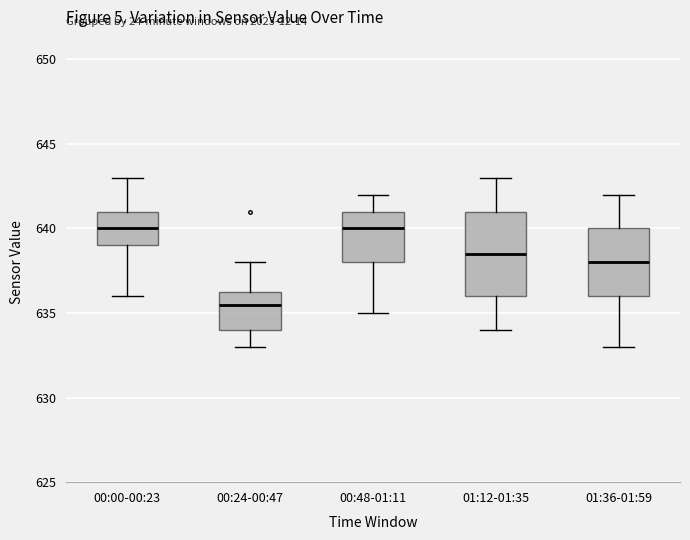

Reading left to right, read every box against the y-axis: the position of its median line, the range the box covers, and the ends of its whiskers. The values are not printed on the chart, so give them approximately, as read against the axis.

00:00-00:23: median 640.0, box 639.0 to 641.0, whiskers 636.0 to 643.0
00:24-00:47: median 635.5, box 634.0 to 636.5, whiskers 633.0 to 638.0
00:48-01:11: median 640.0, box 638.0 to 641.0, whiskers 635.0 to 642.0
01:12-01:35: median 638.5, box 636.0 to 641.0, whiskers 634.0 to 643.0
01:36-01:59: median 638.0, box 636.0 to 640.0, whiskers 633.0 to 642.0